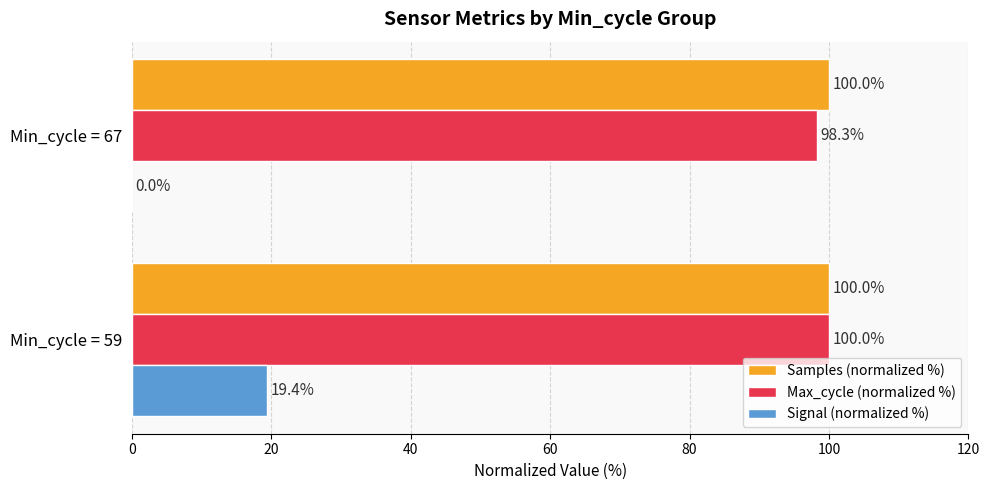

What is the maximum value for Signal (normalized %)?

19.4